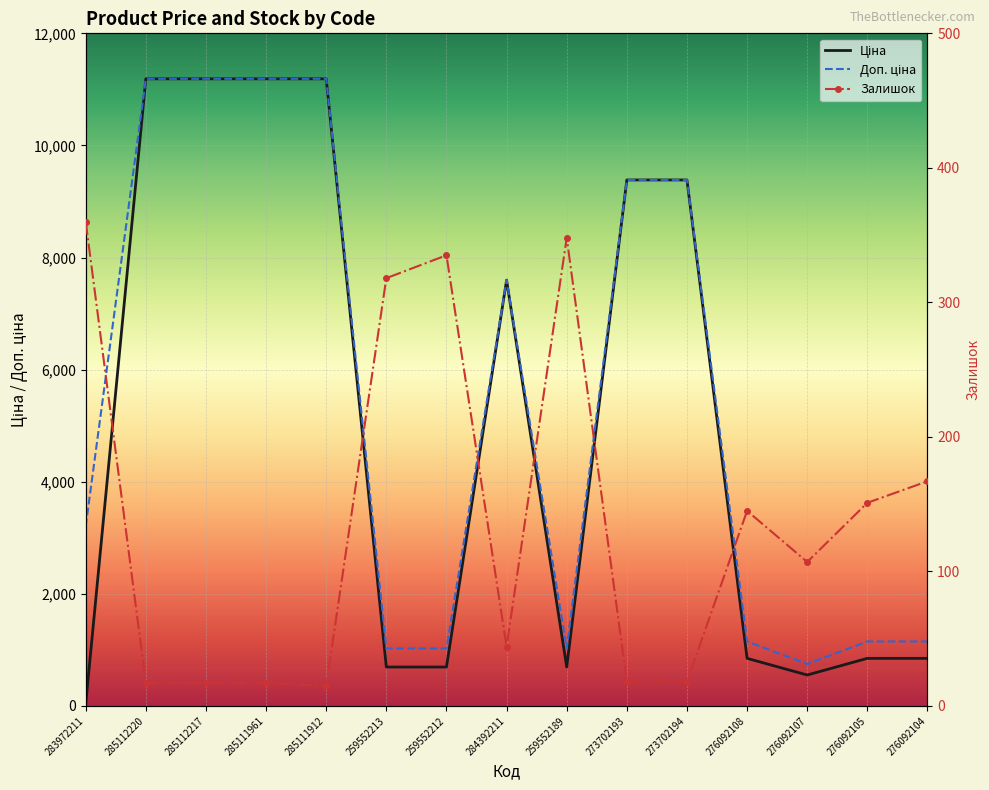

How many intersections are there between Ціна and Залишок?

1